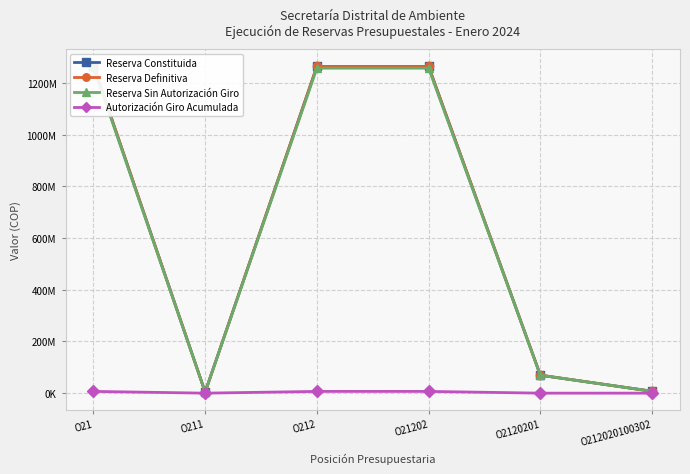

Reading left to right, extract all data points from this chart.

Reserva Constituida: 1267575703	3915700	1263660003	1263660003	69416663	7300000
Reserva Definitiva: 1267575703	3915700	1263660003	1263660003	69416663	7300000
Reserva Sin Autorización Giro: 1260830703	3915700	1256915003	1256915003	69416663	7300000
Autorización Giro Acumulada: 6745000	0	6745000	6745000	0	0